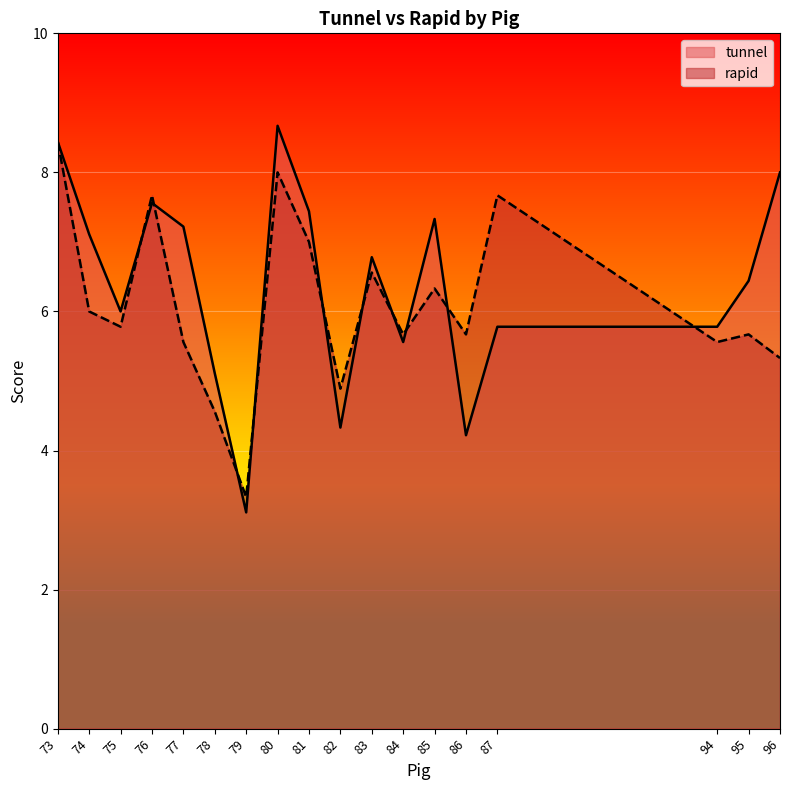

Which category has the highest value in the tunnel series?

80